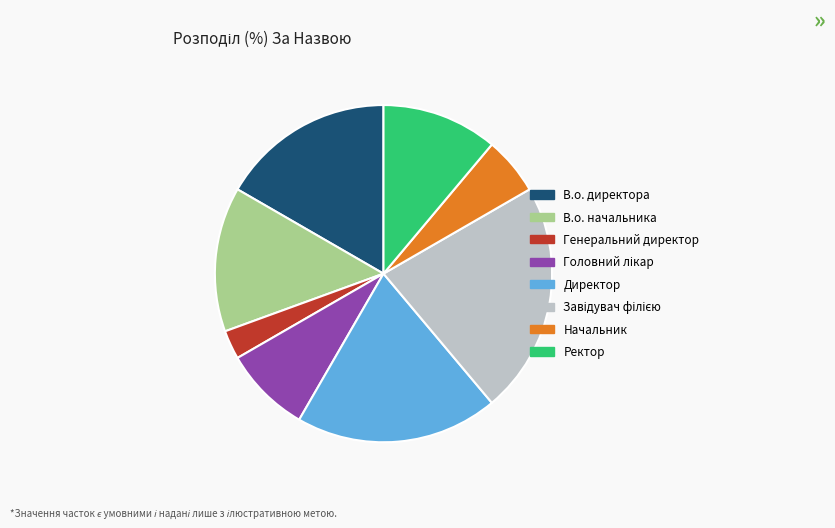

Is there any slice that represents more than half of the pie?

No